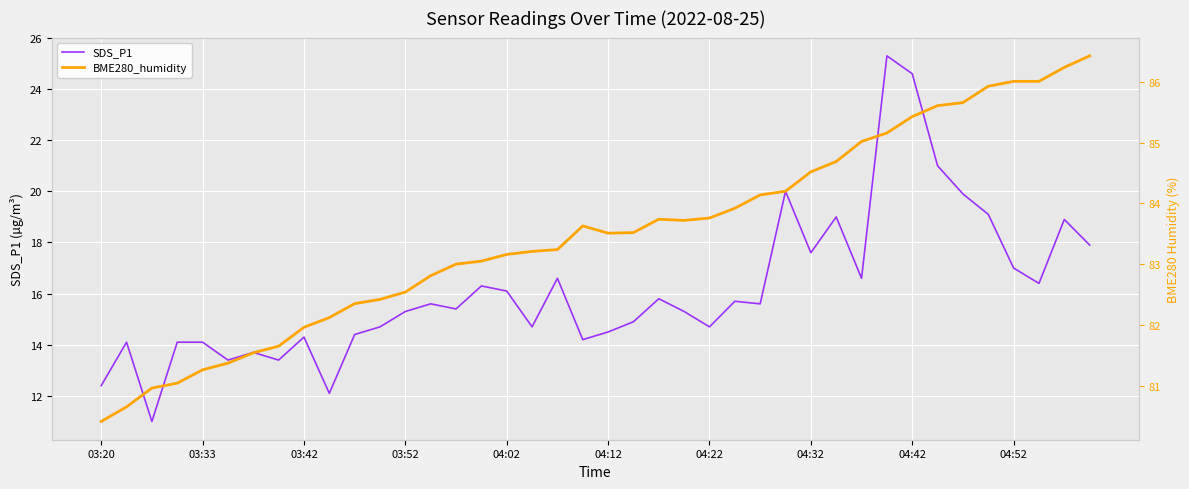

At which category is the sum across all series the highest?

31